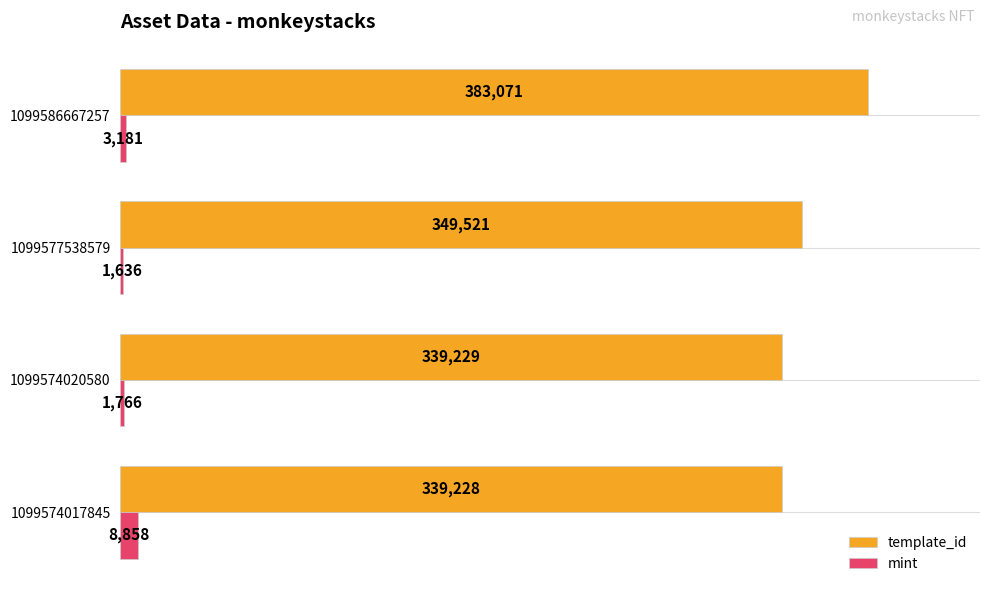

Read the template_id value at 1099574017845, to the nearest 50.

339250